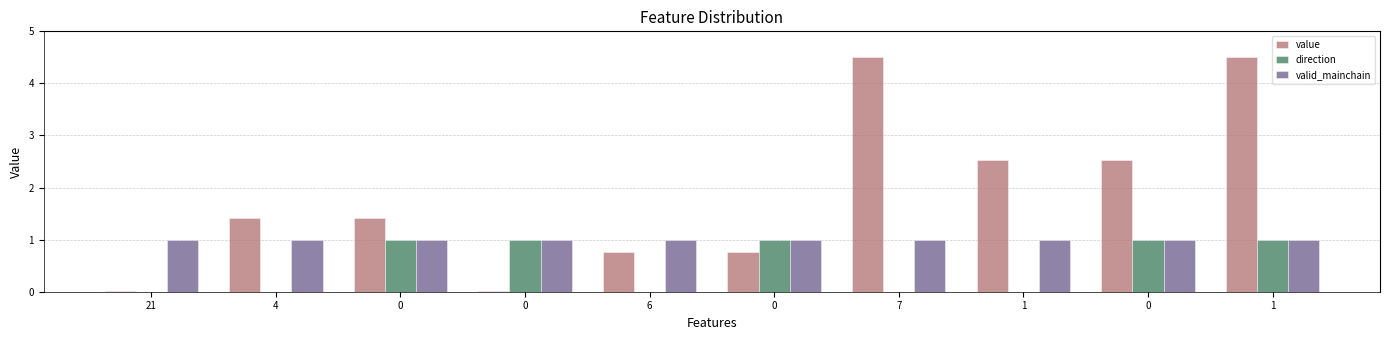

Reading left to right, list all the values displayed in this chart.

value: 21=0.0	4=1.4	0=1.4	0=0.0	6=0.8	0=0.8	7=4.5	1=2.5	0=2.5	1=4.5
direction: 21=0.0	4=0.0	0=1.0	0=1.0	6=0.0	0=1.0	7=0.0	1=0.0	0=1.0	1=1.0
valid_mainchain: 21=1.0	4=1.0	0=1.0	0=1.0	6=1.0	0=1.0	7=1.0	1=1.0	0=1.0	1=1.0